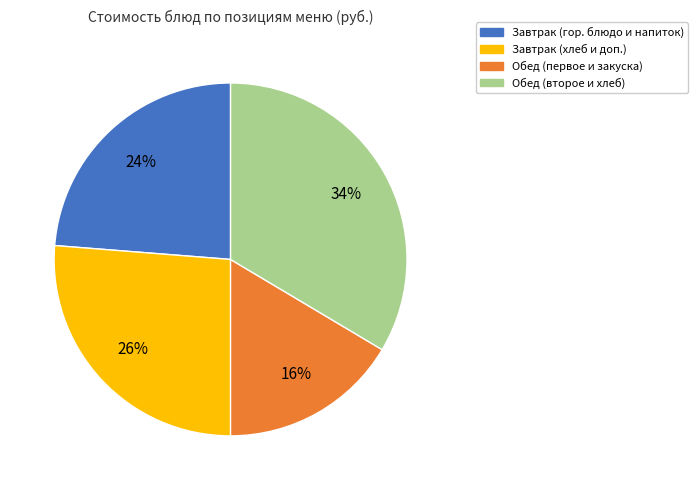

Does any single category account for the majority?

No